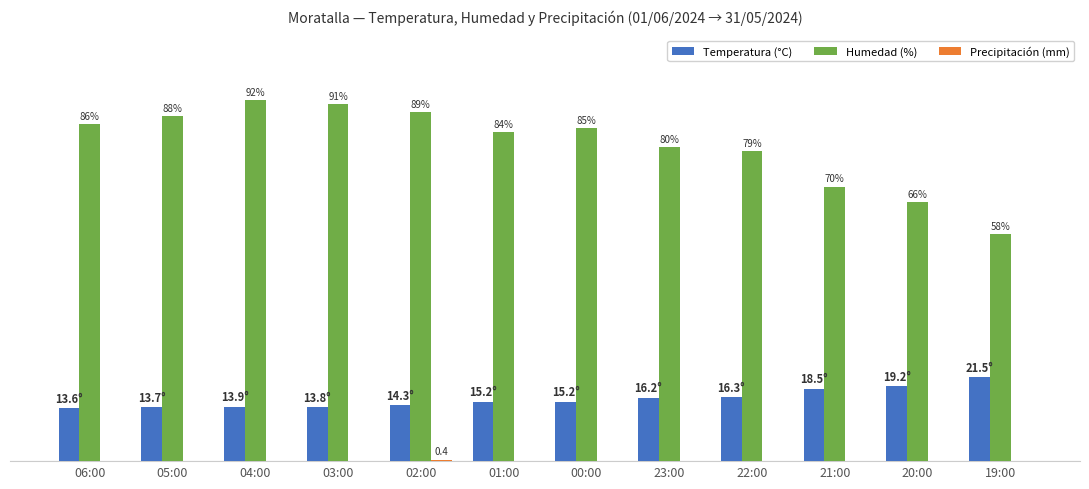

What is the greatest value displayed?

92.0